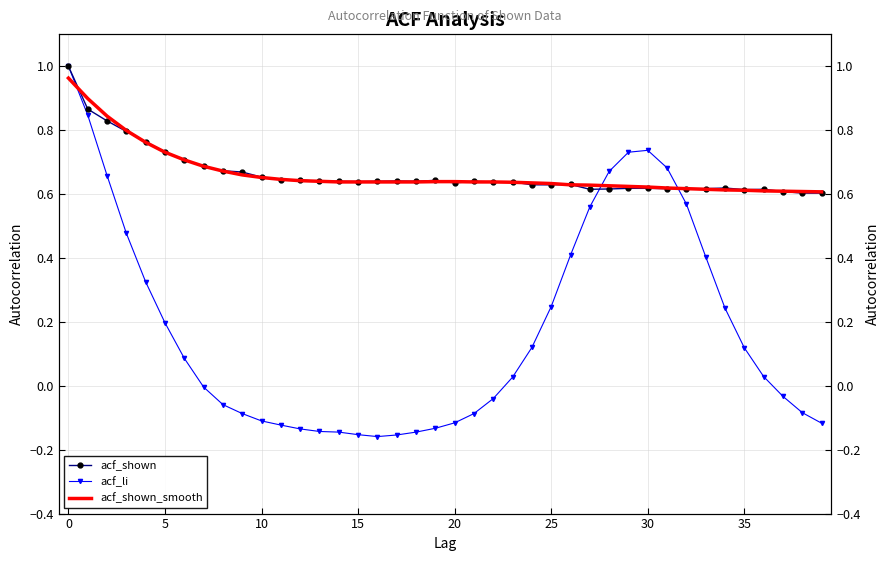

What is the difference between the second highest and second lowest values in the acf_shown_smooth series?

0.3